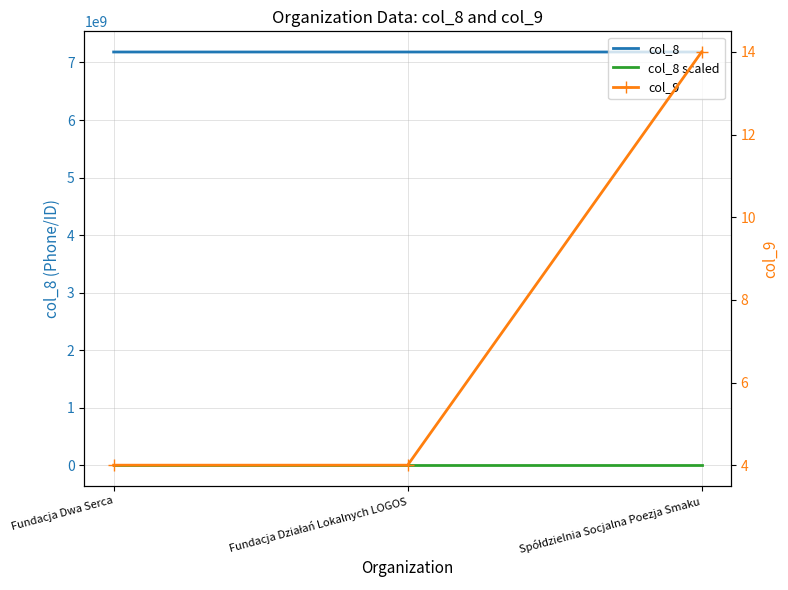

What is the difference between the maximum and minimum values in the col_9 series?

10.0